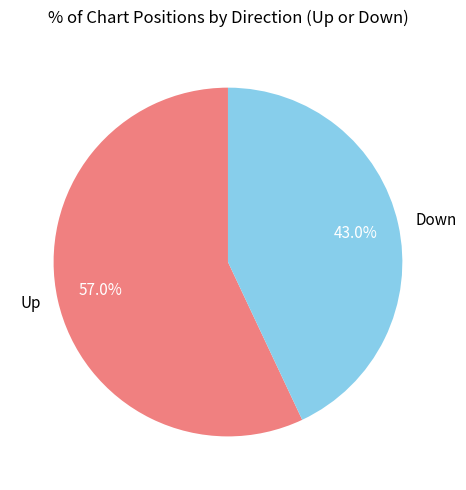

Does Up represent more than half of the total?

Yes